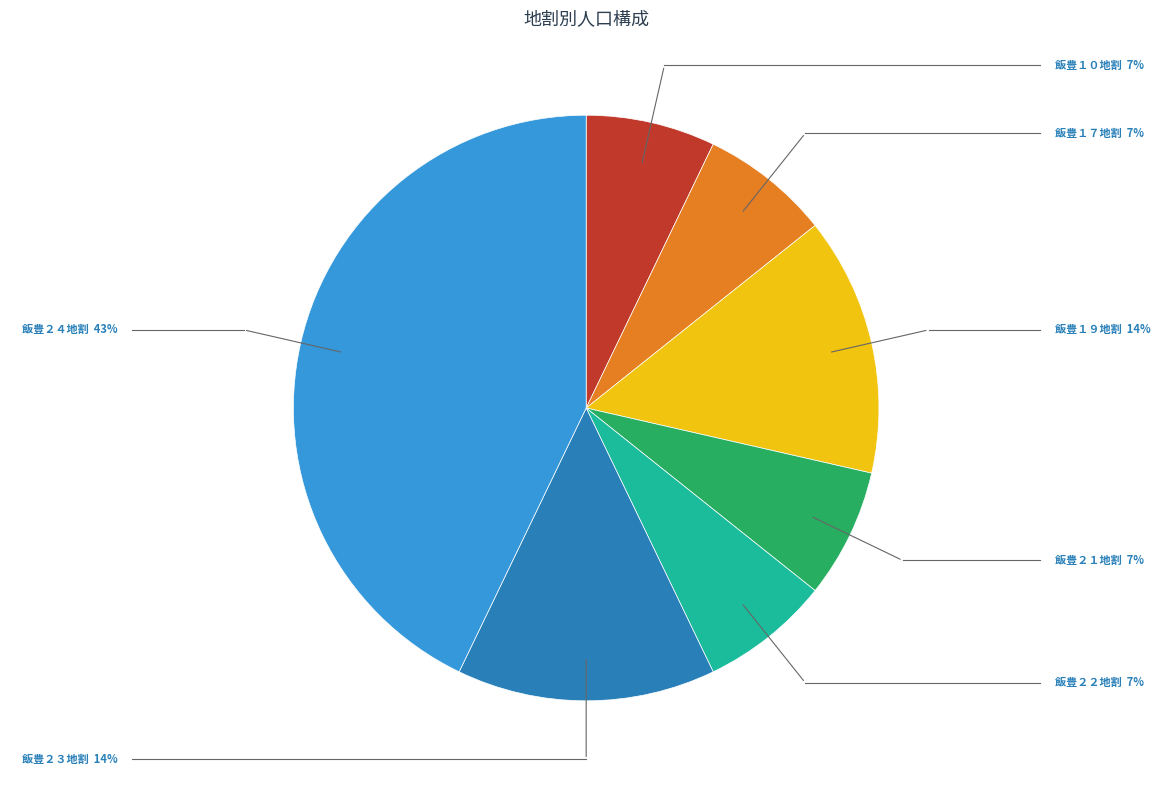

Does any single category account for the majority?

No